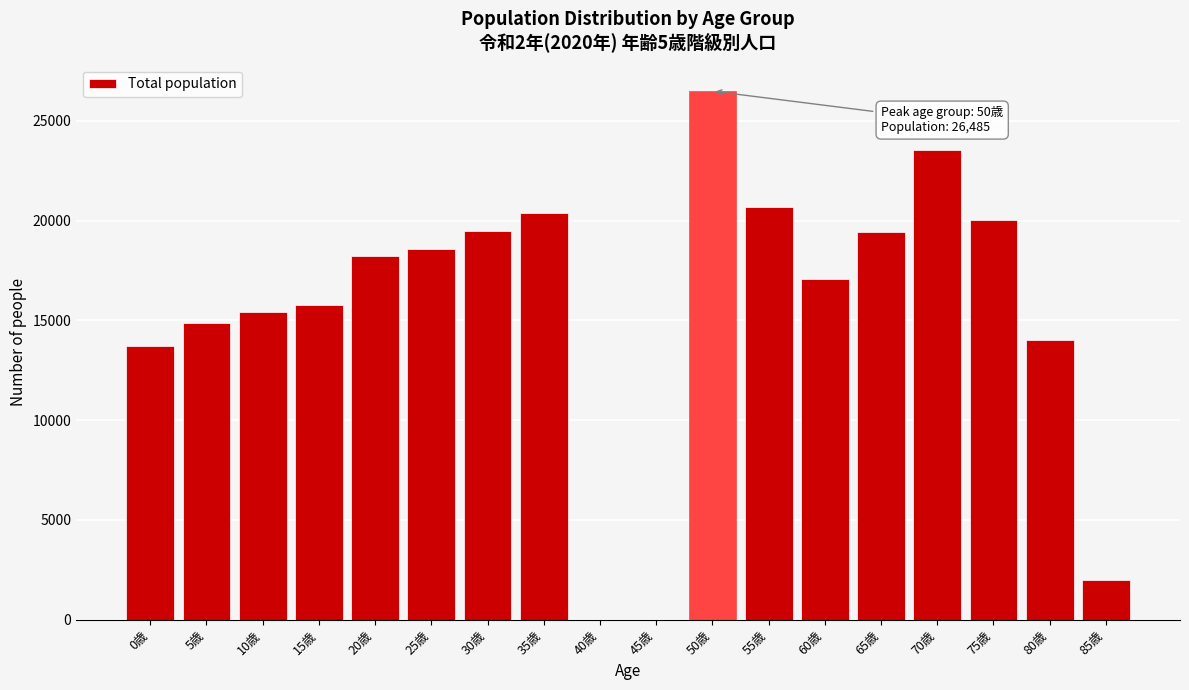

Is it true that the value at 25歳 is 32376?

False